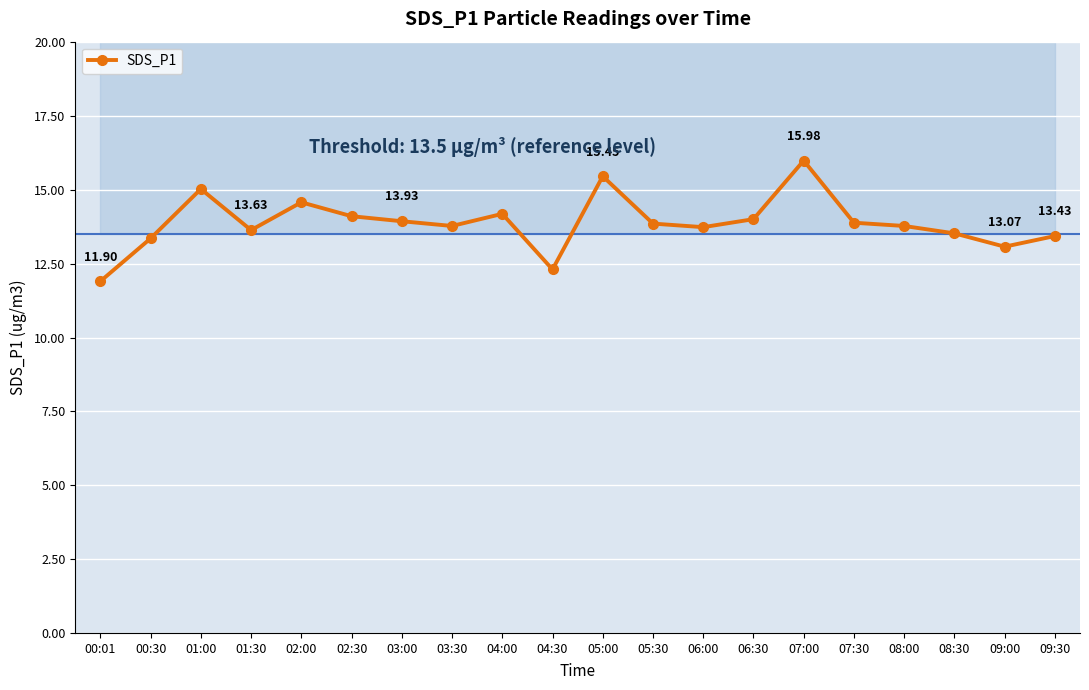

How many interior local valleys (lower than both neighbors) does the data have?

5